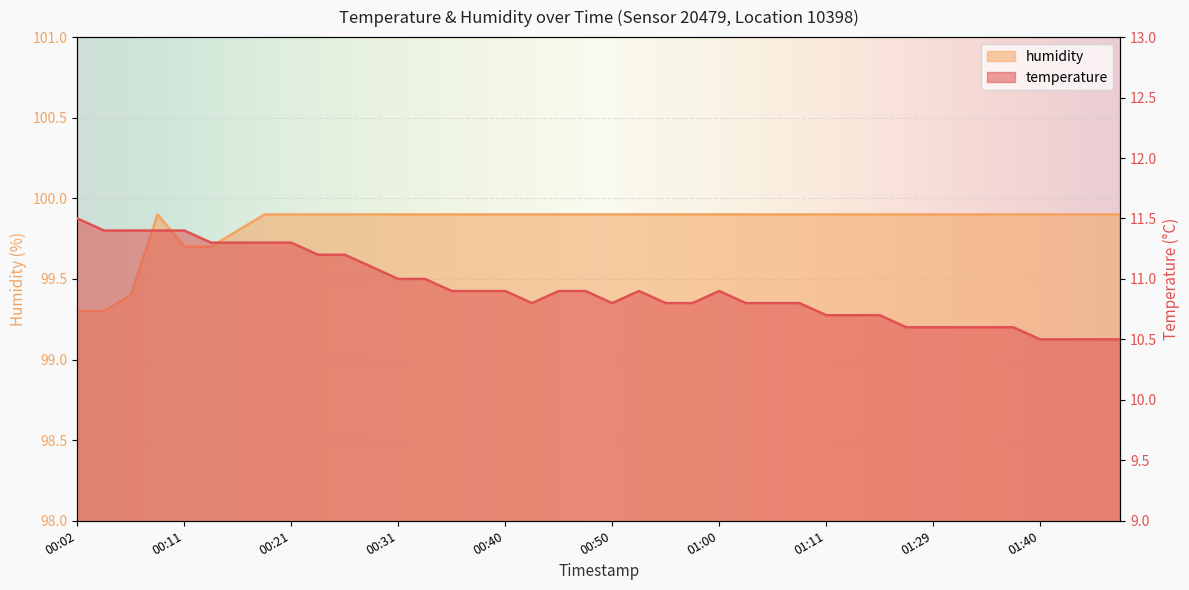

What is the difference between the maximum and minimum values in the humidity series?

0.6